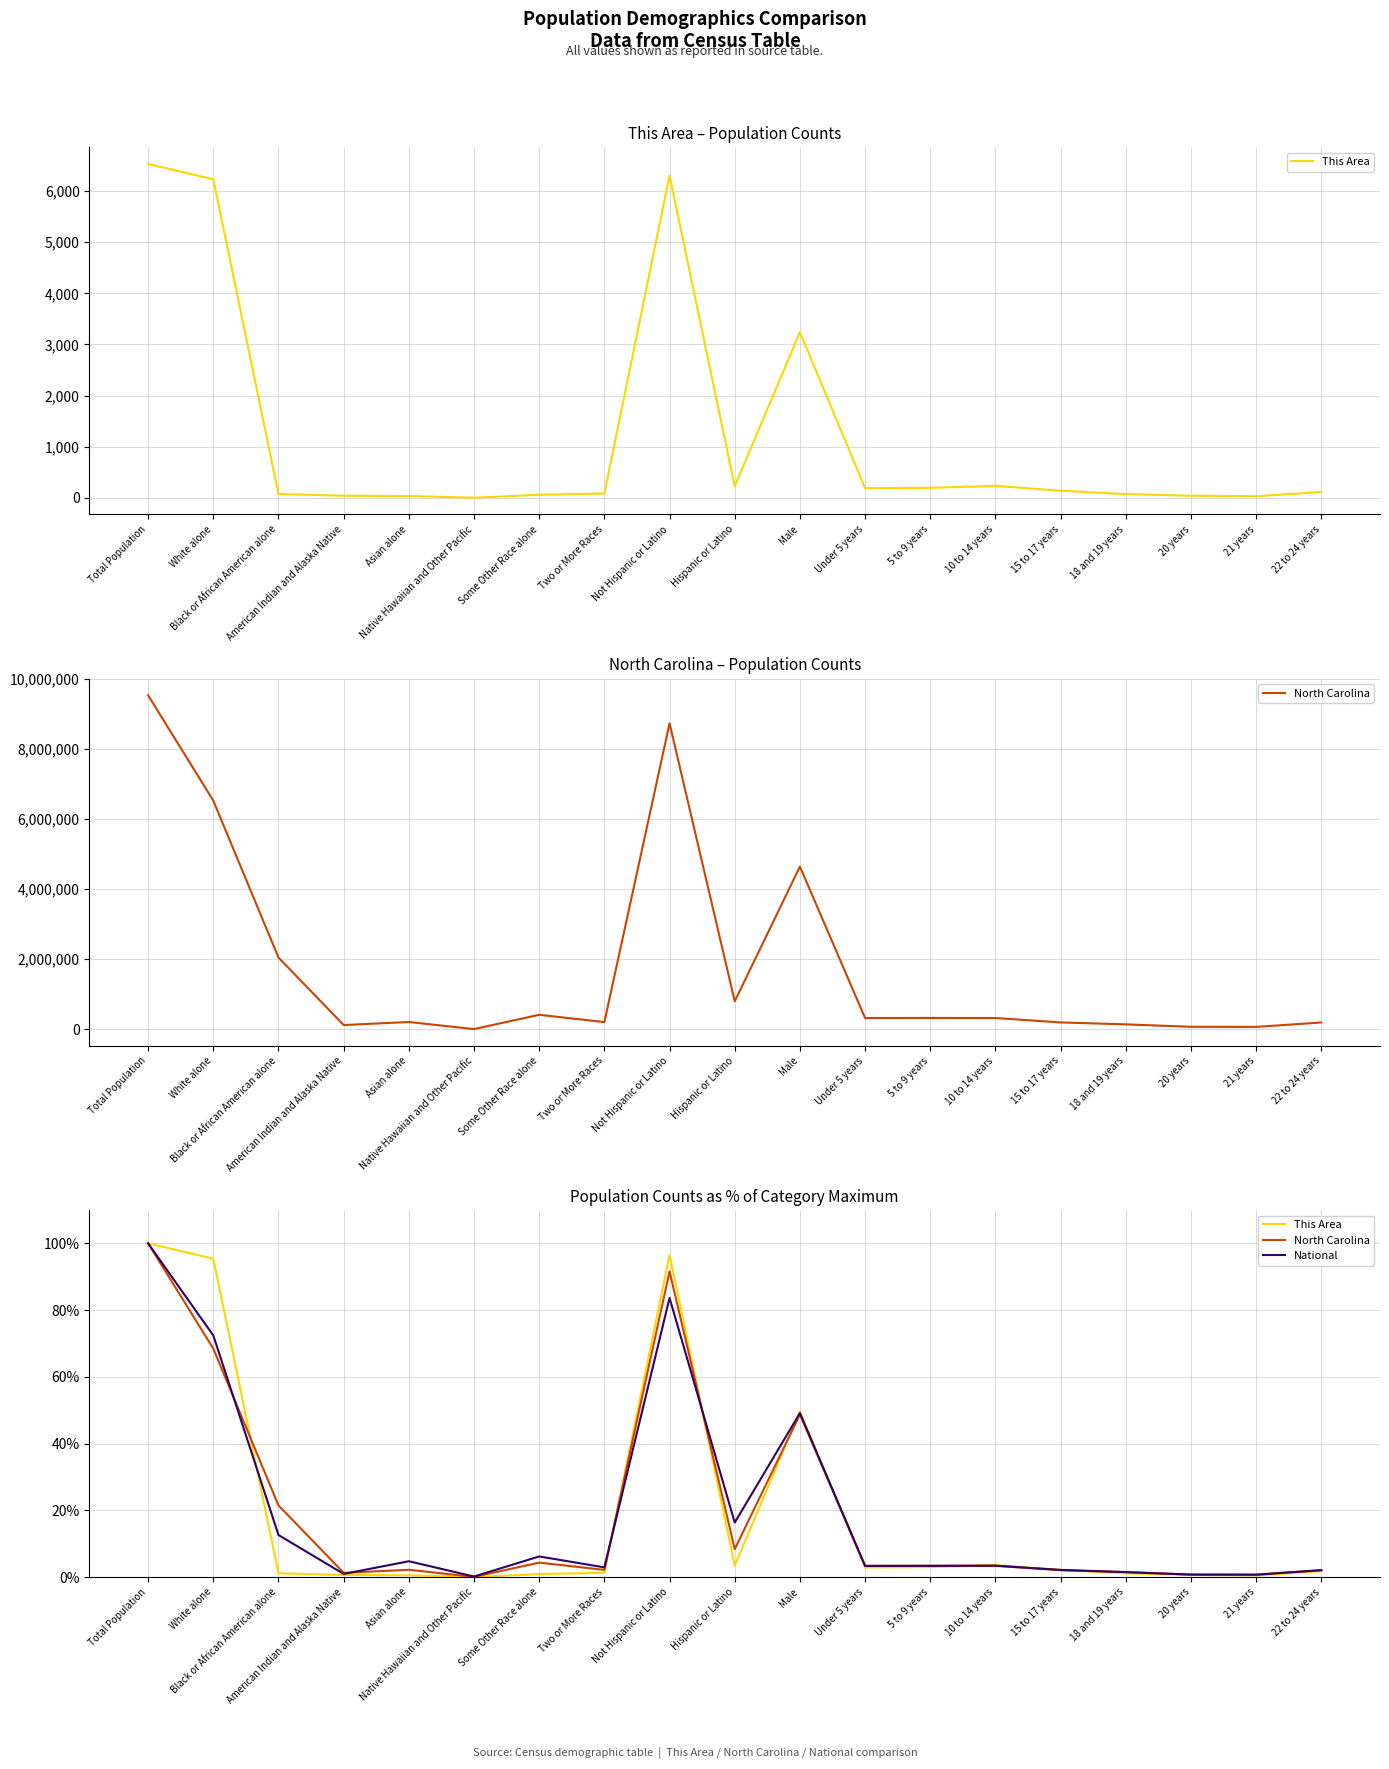

Which series ends up on top after the final intersection of This Area and National?

National